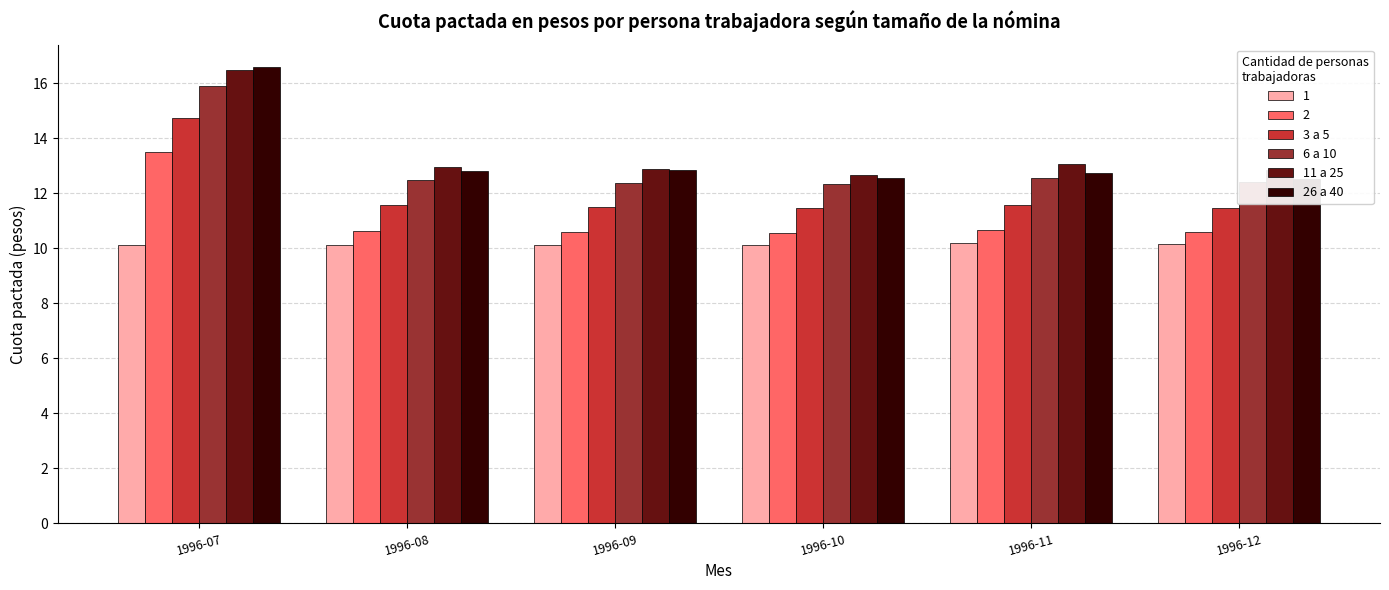

Which category has the highest value in the 26 a 40 series?

1996-07